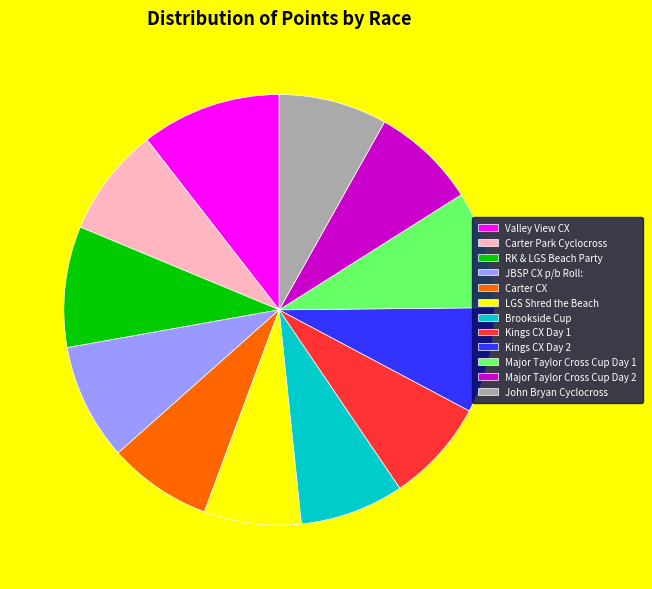

Approximately how many times larger is the value at Major Taylor Cross Cup Day 2 compared to Kings CX Day 2?

1.0